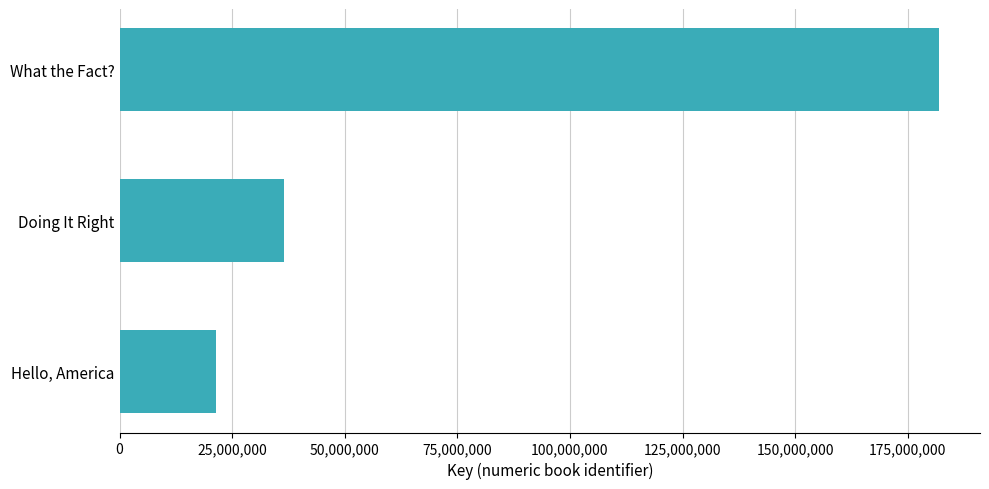

True or false: the data shows 73136383 at What the Fact?.

False